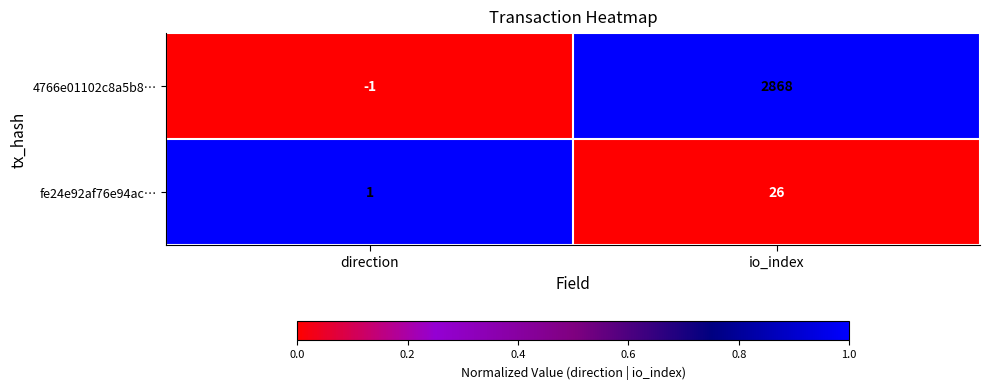

Reading right to left, transcribe all the data shown in this chart.

4766e01102c8a5b8…: 2868	-1
fe24e92af76e94ac…: 26	1